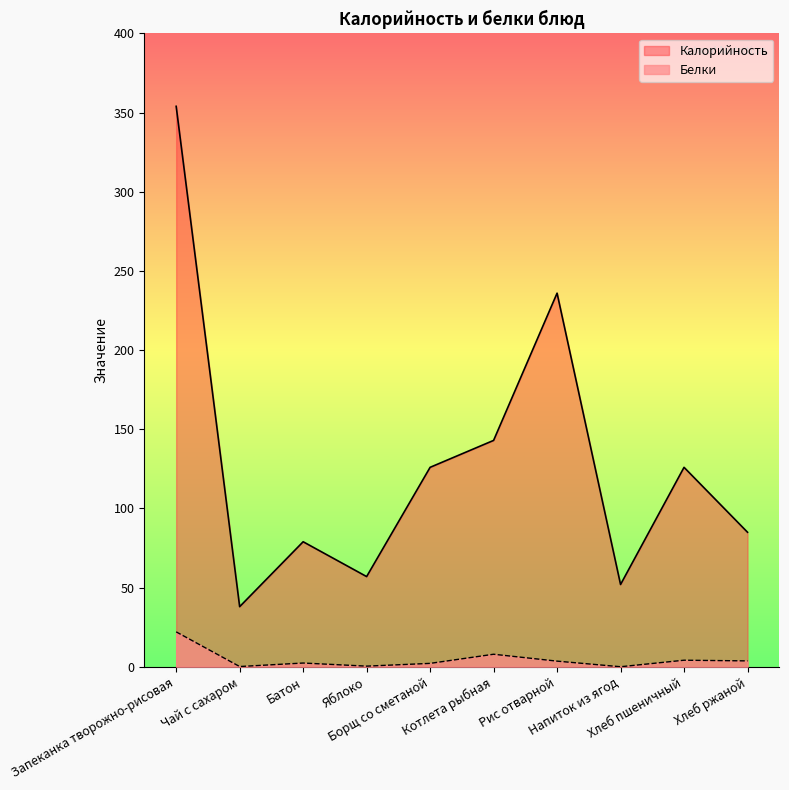

How many interior local peaks does the Калорийность series have?

3